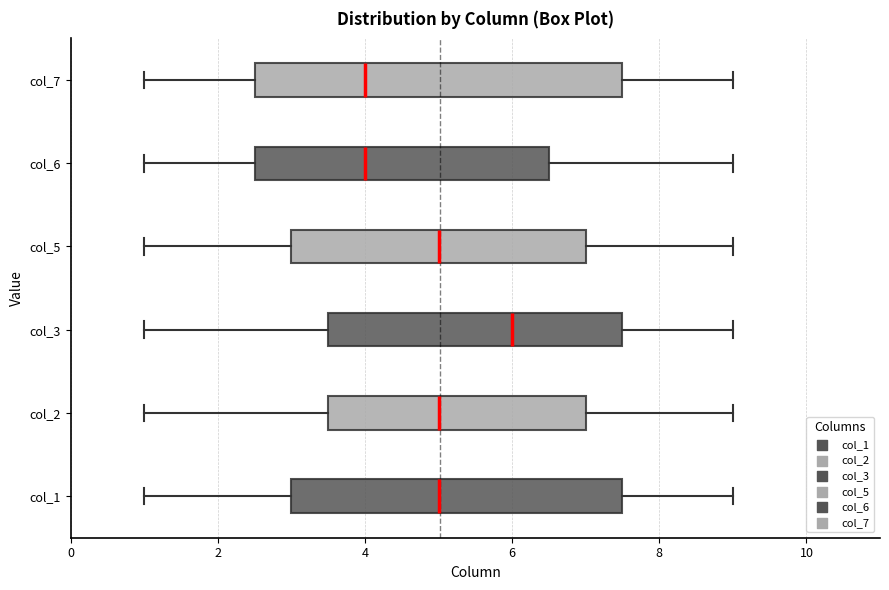

Where is the right edge of the box for col_7 on the x-axis? The values are not printed on the chart, so give them approximately, as read against the axis.

7.6